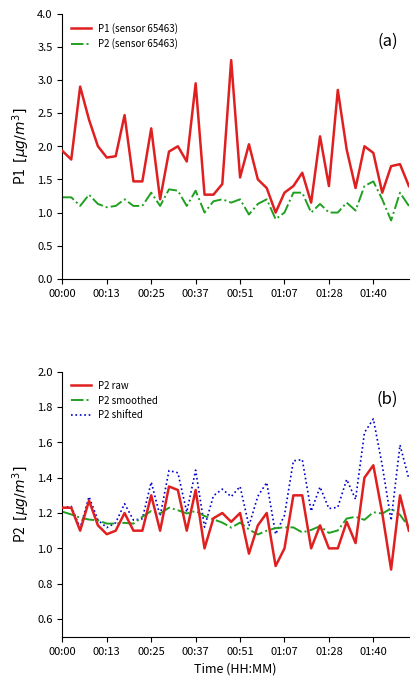

Is it true that P2 smoothed equals 2.1 at 01:40?

False